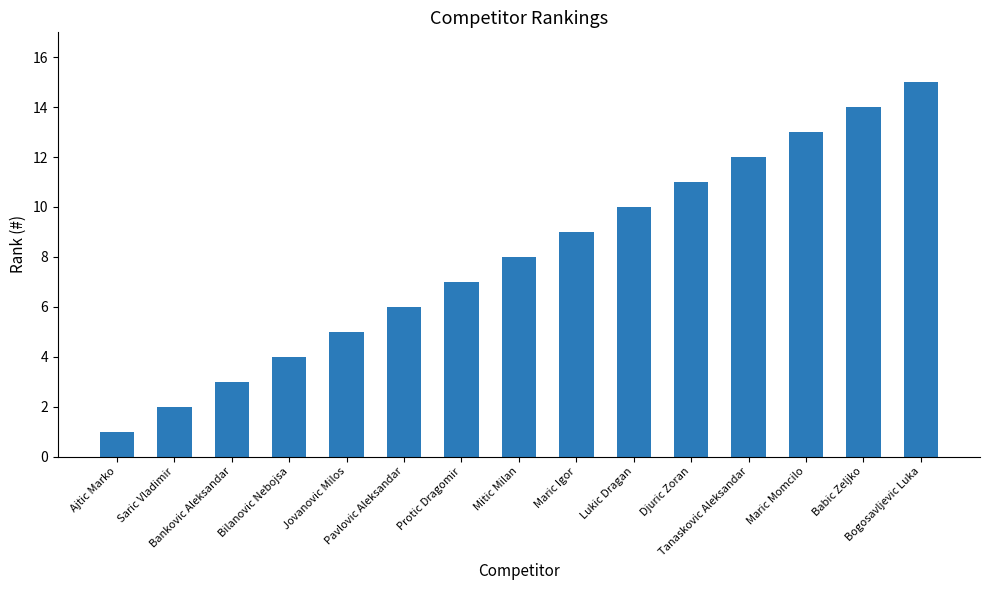

Reading left to right, transcribe all the data shown in this chart.

Ajtic Marko=1	Saric Vladimir=2	Bankovic Aleksandar=3	Bilanovic Nebojsa=4	Jovanovic Milos=5	Pavlovic Aleksandar=6	Protic Dragomir=7	Mitic Milan=8	Maric Igor=9	Lukic Dragan=10	Djuric Zoran=11	Tanaskovic Aleksandar=12	Maric Momcilo=13	Babic Zeljko=14	Bogosavljevic Luka=15